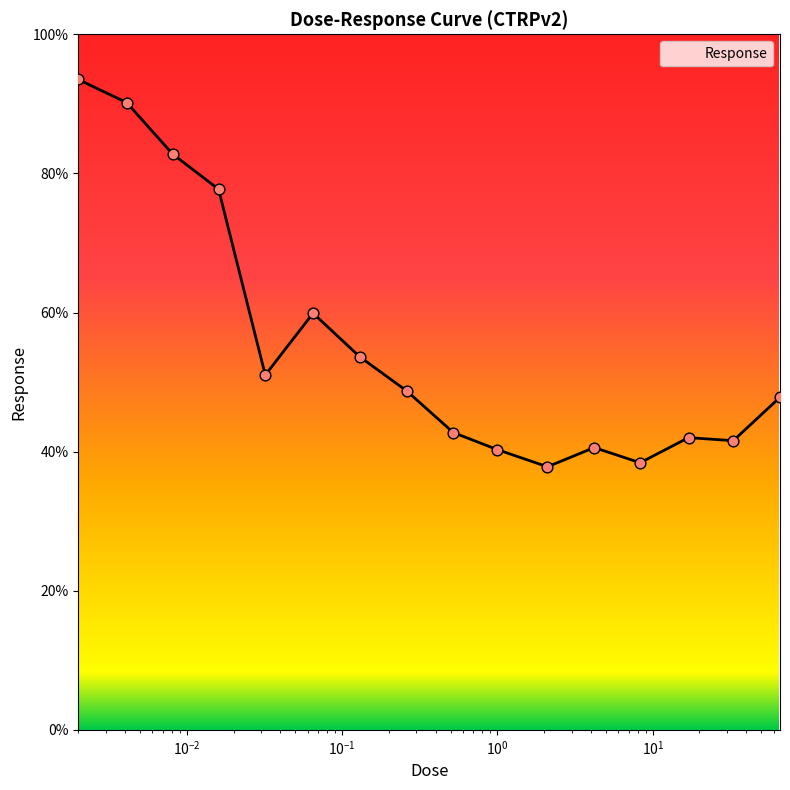

What is the difference between the maximum and minimum values?

55.7